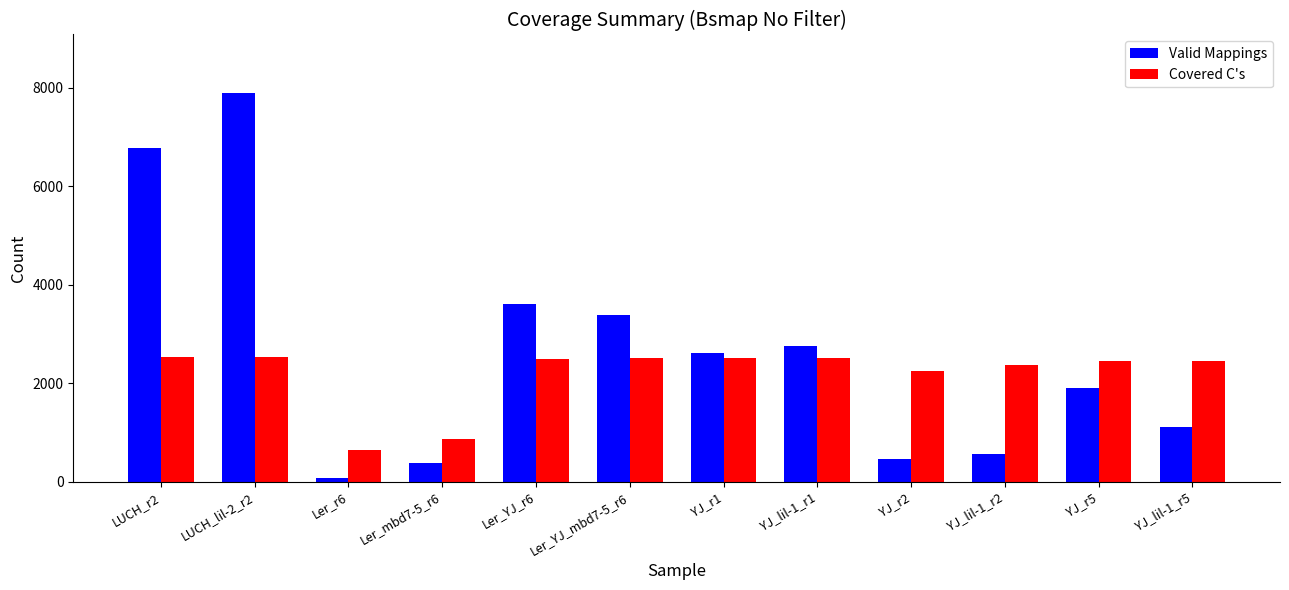

At which category is the sum across all series the highest?

LUCH_lil-2_r2